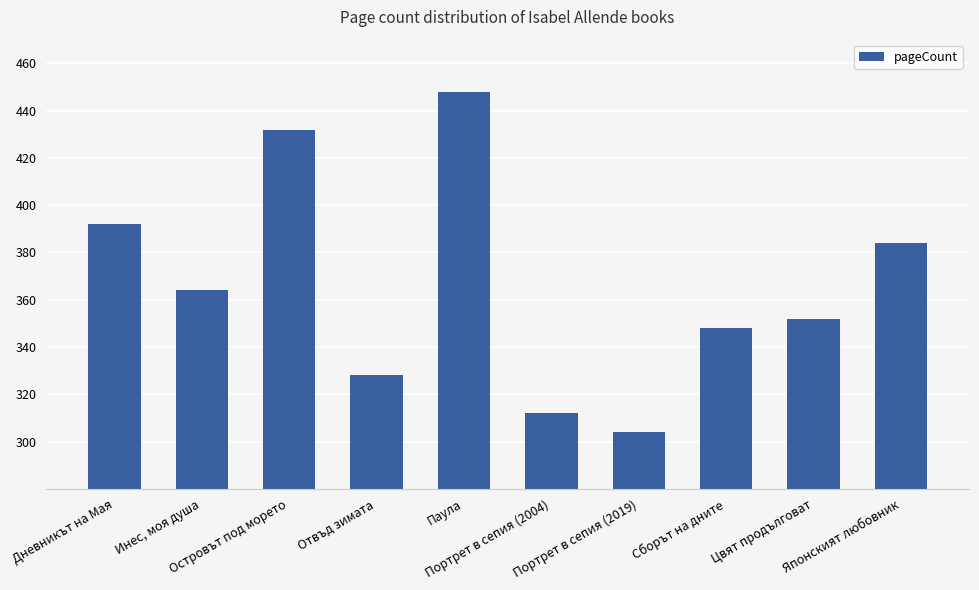

How many series are shown in this chart?

1